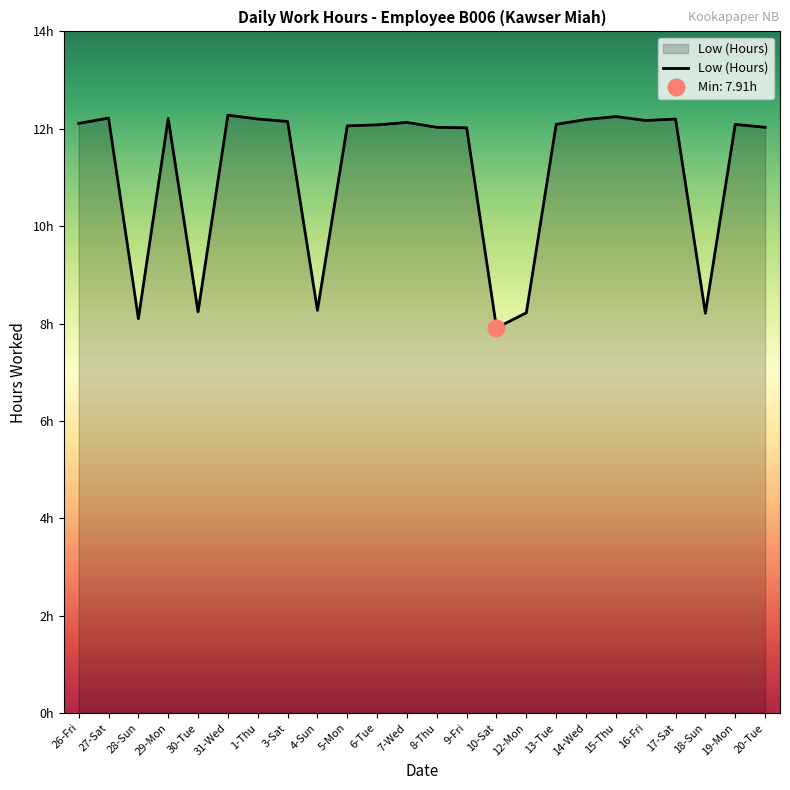

At which label does the data first exceed 12?

26-Fri